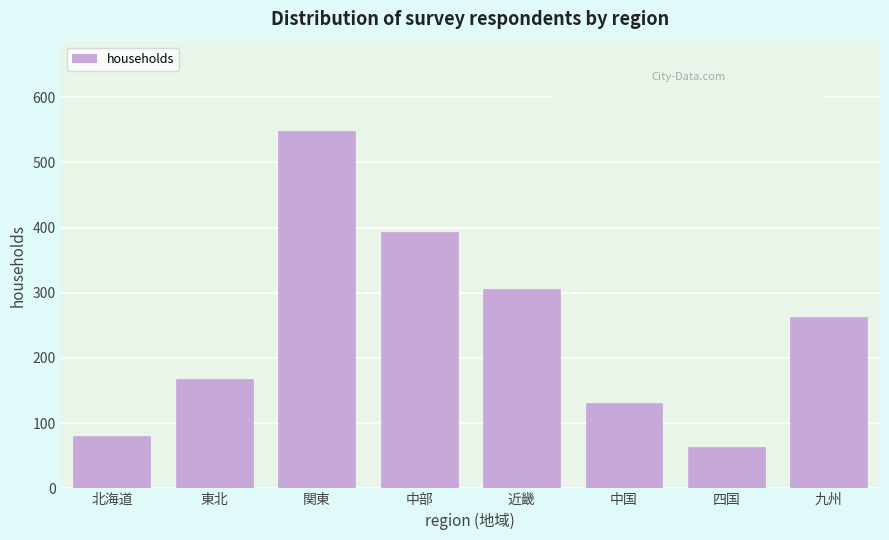

Reading right to left, transcribe all the data shown in this chart.

263	63	131	305	393	548	167	81